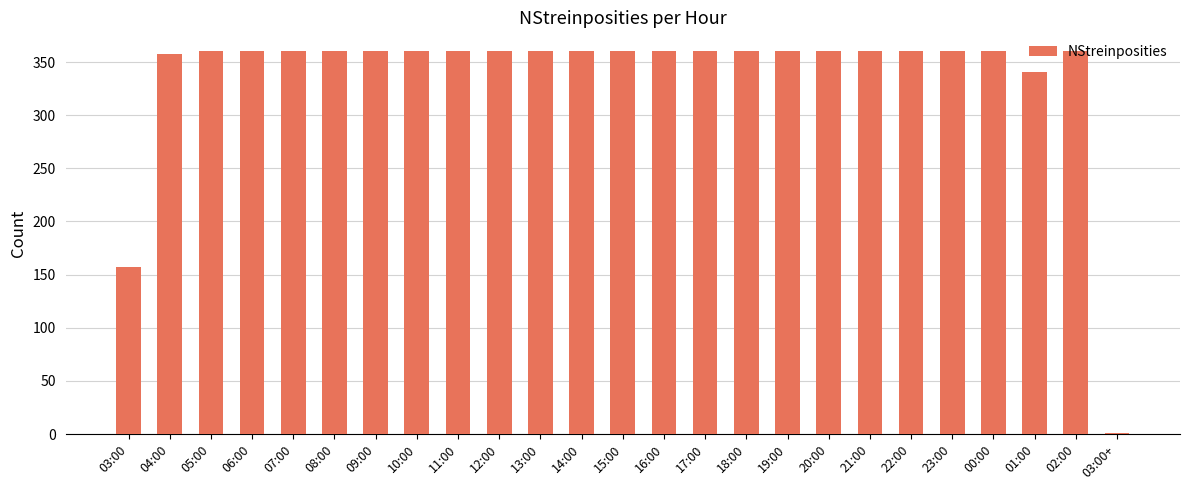

What value does the data have at 17:00, to the nearest 50?

350